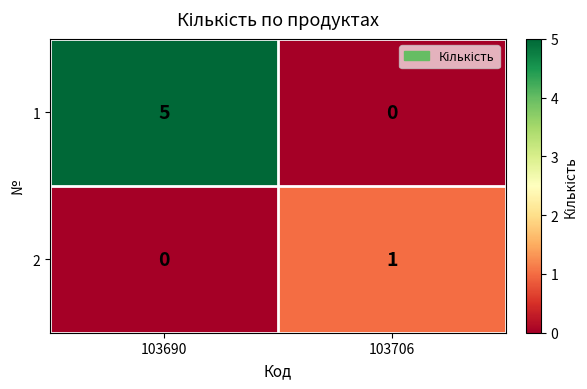

At which label is 2 closest to 0?

103690